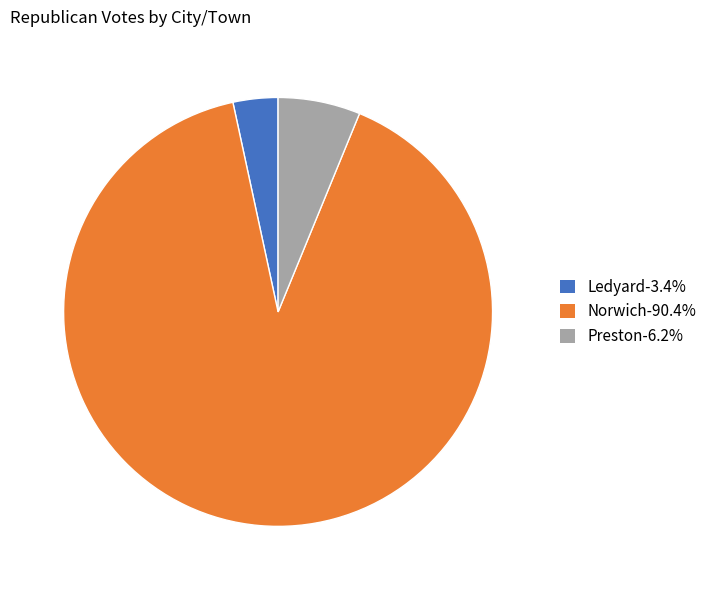

Which has a higher value, Ledyard or Norwich?

Norwich